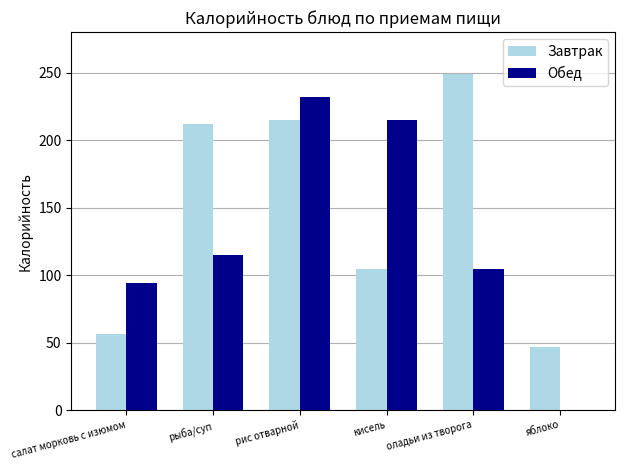

What is the sum of all Обед values?

760.4